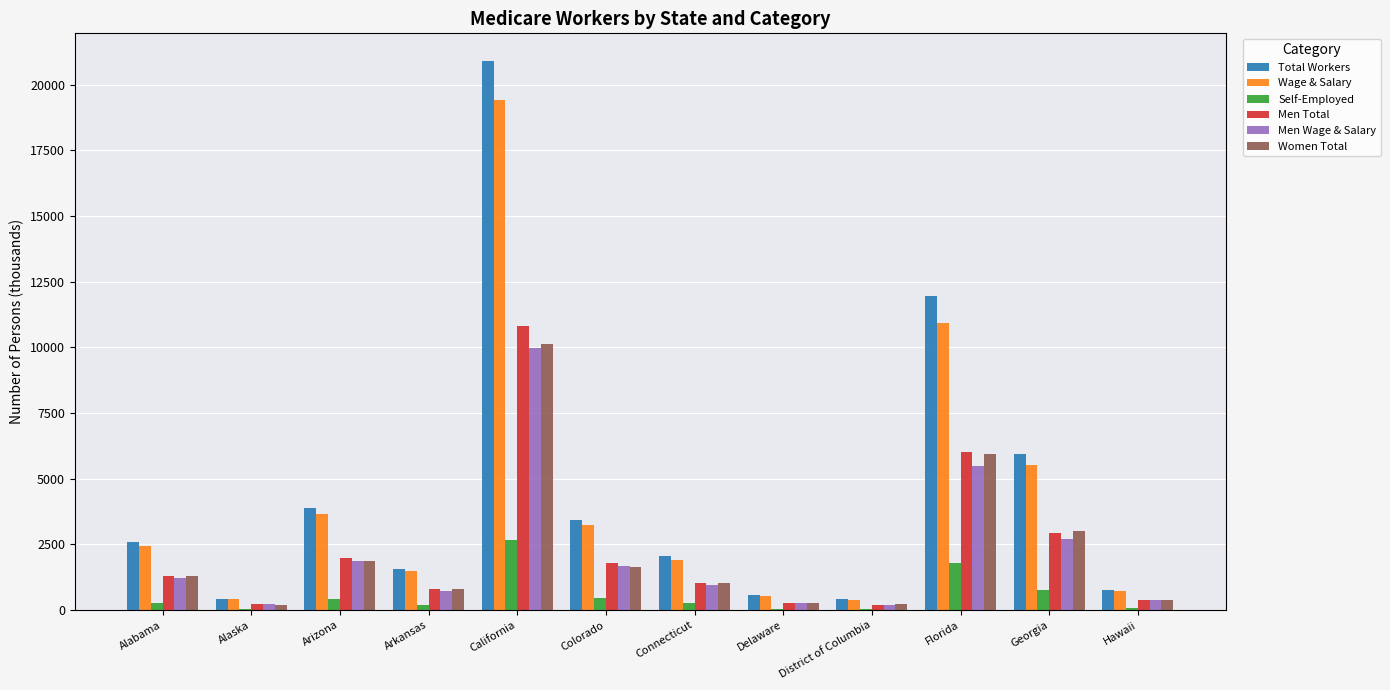

At which category is the sum across all series the highest?

California